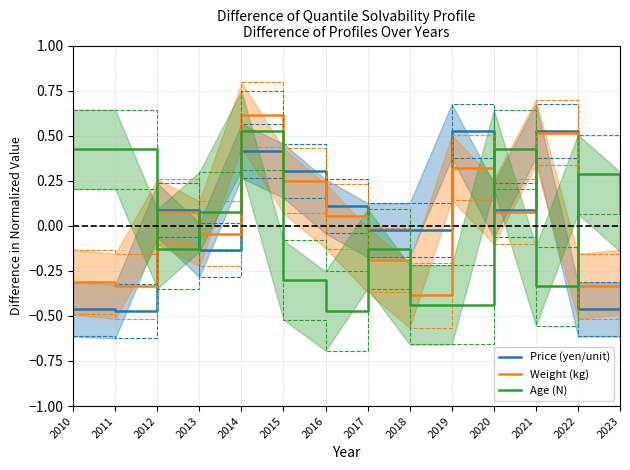

How many positive values does the Price (yen/unit) series have?

7